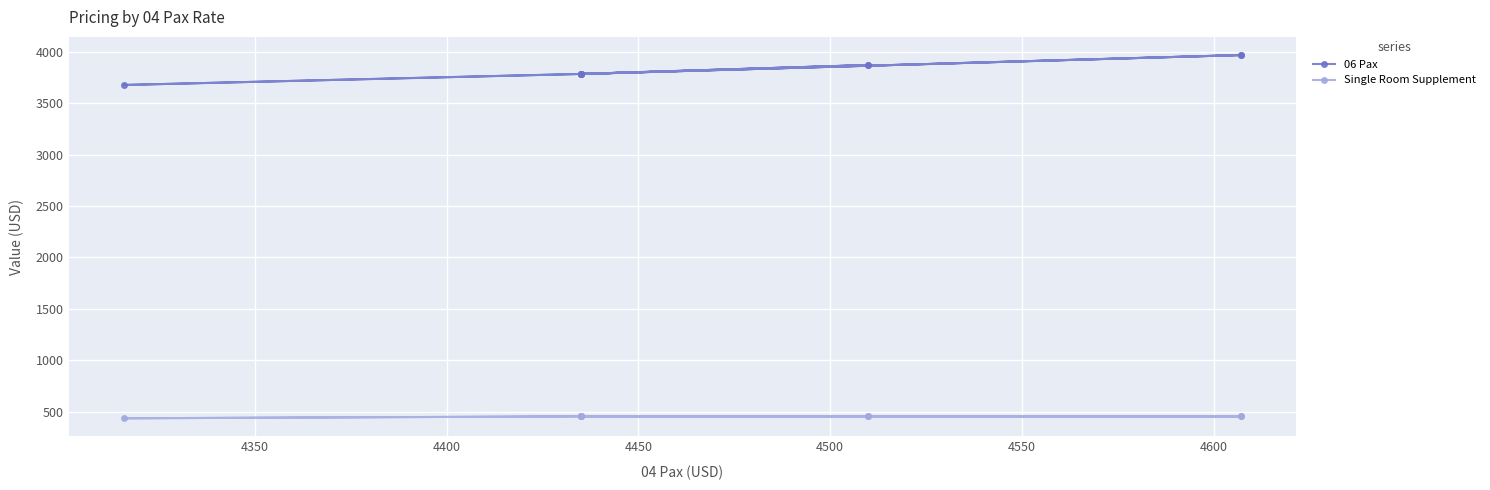

Rank the series at 4450 from highest to lowest value.

06 Pax, Single Room Supplement